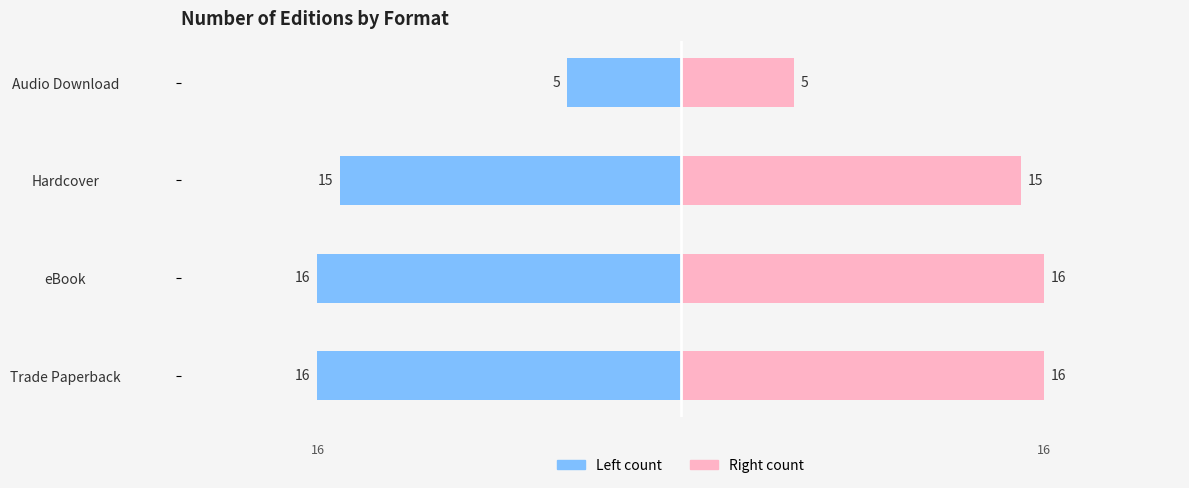

The Left (blue) series shows -3 at Audio Download. True or false?

False